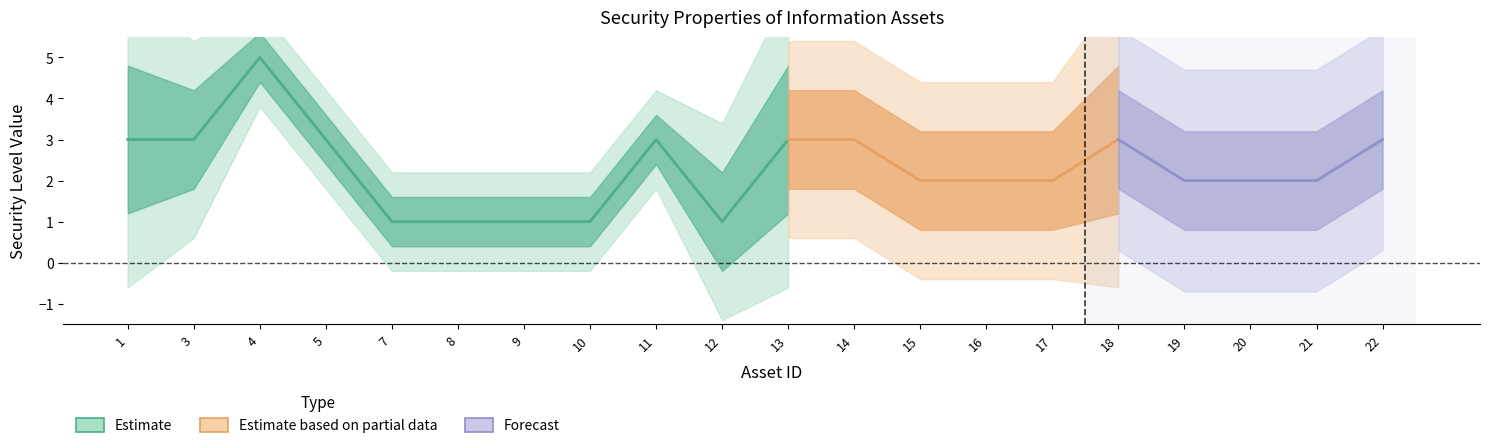

At how many categories does at least one series exceed 4?

1